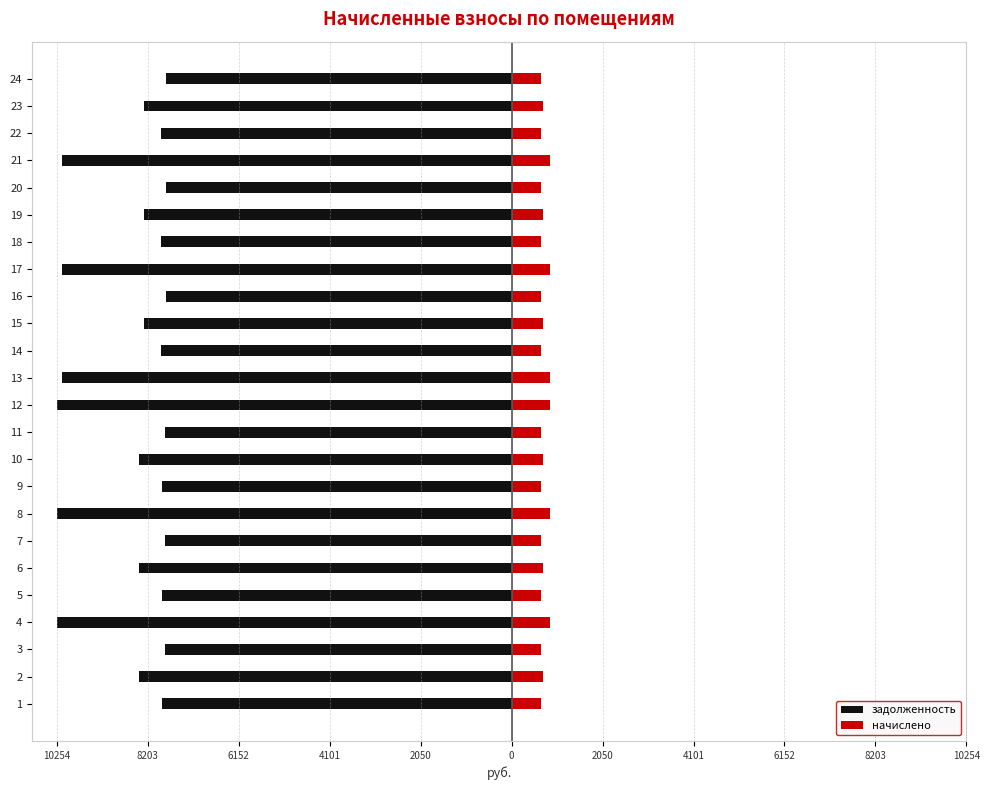

How many data points in начислено are less than 698?

12